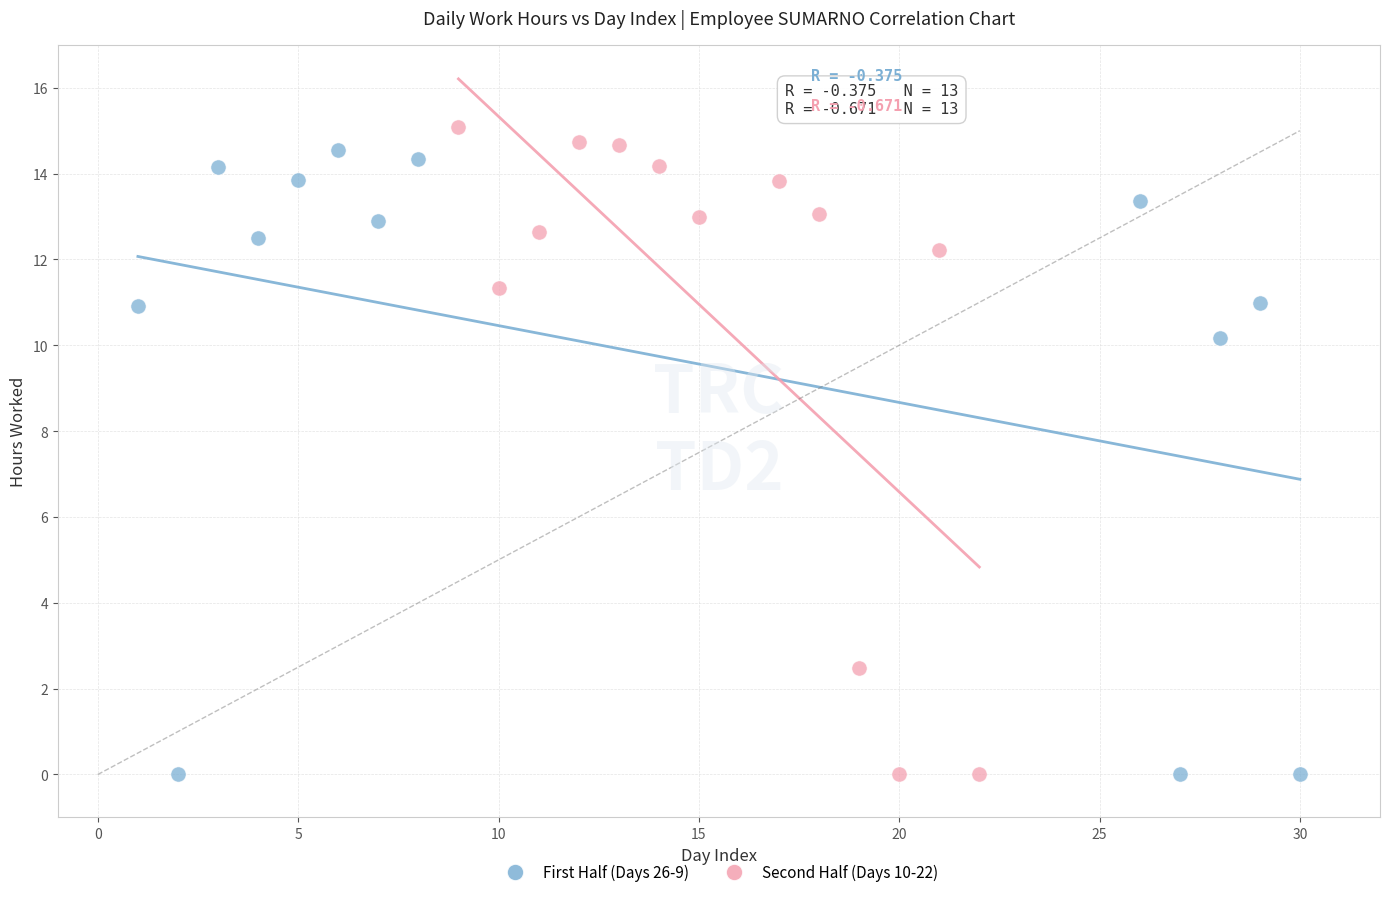

Which series contains the highest Y value?

Second Half (Days 10-22)